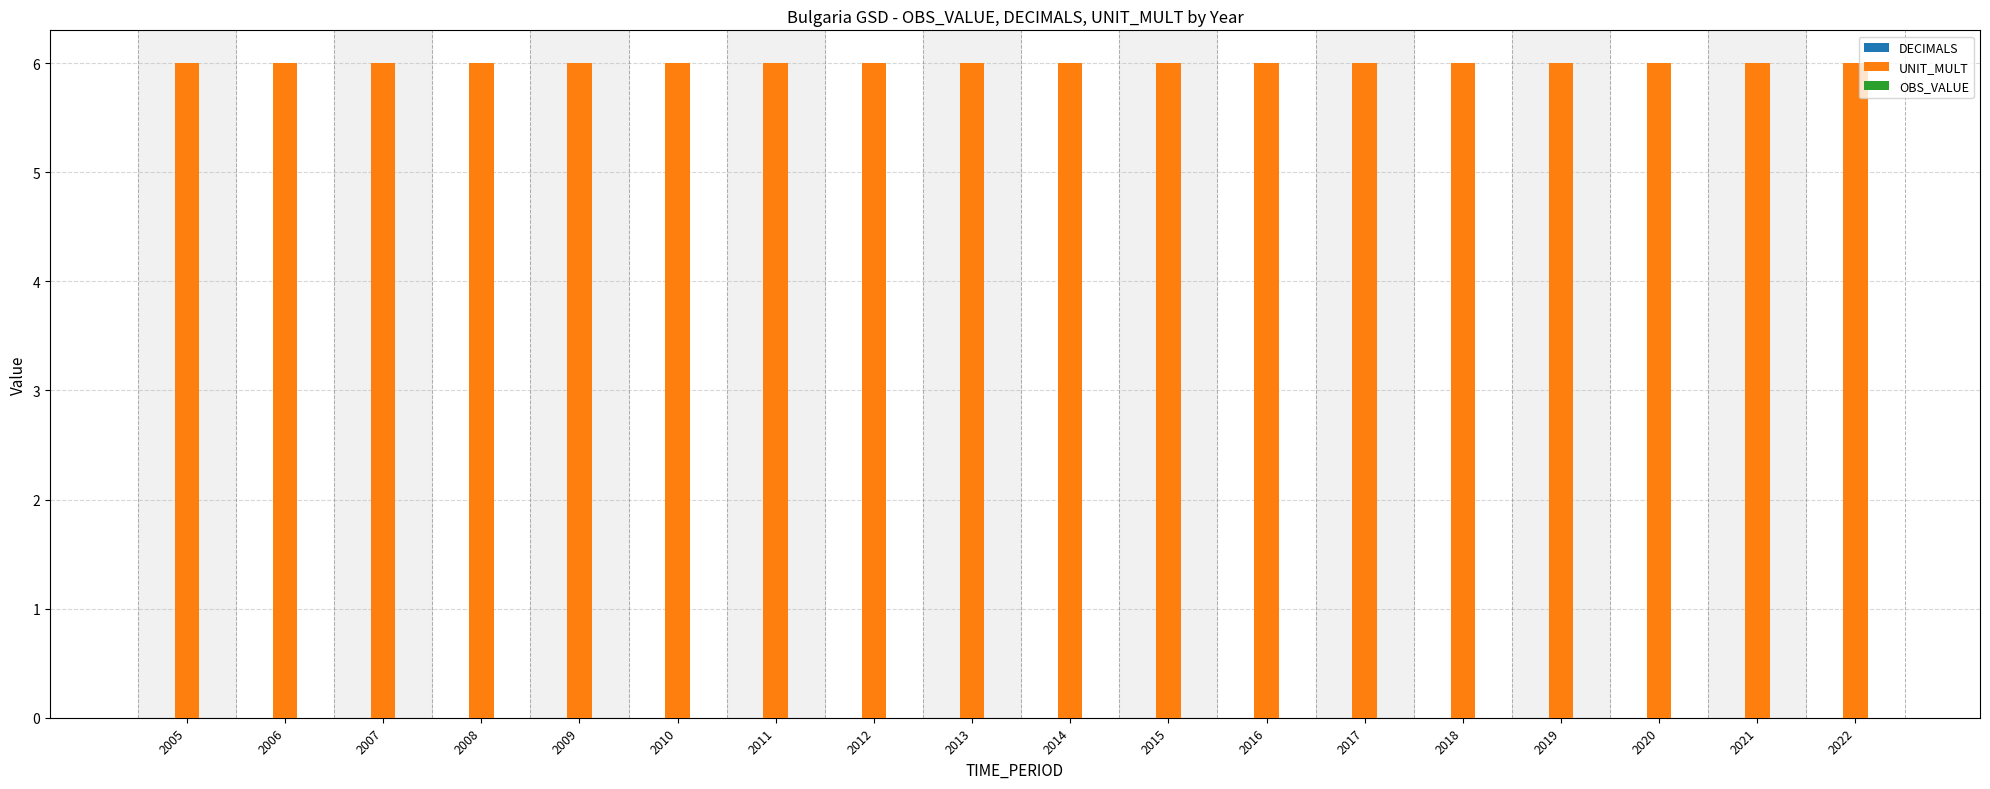

Which series has the widest spread of values?

DECIMALS